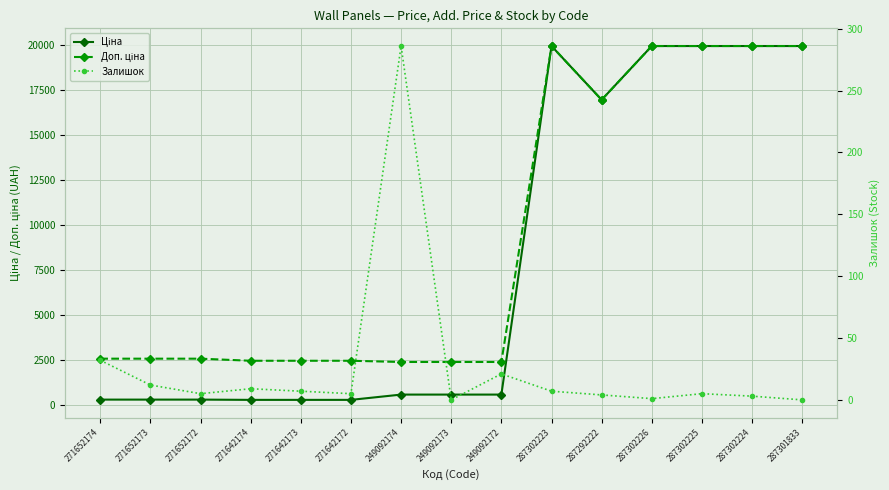

What is the minimum value for Доп. ціна?

2414.8